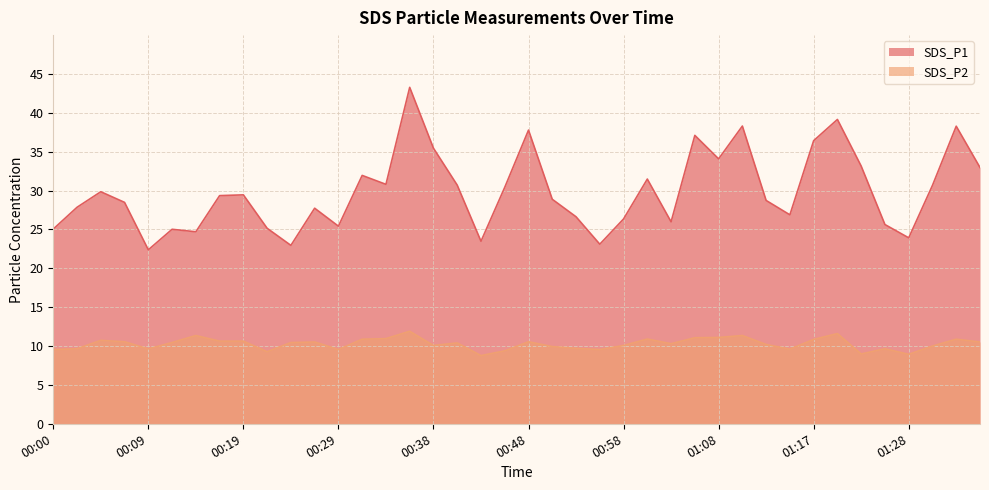

Which series has the widest spread of values?

SDS_P1